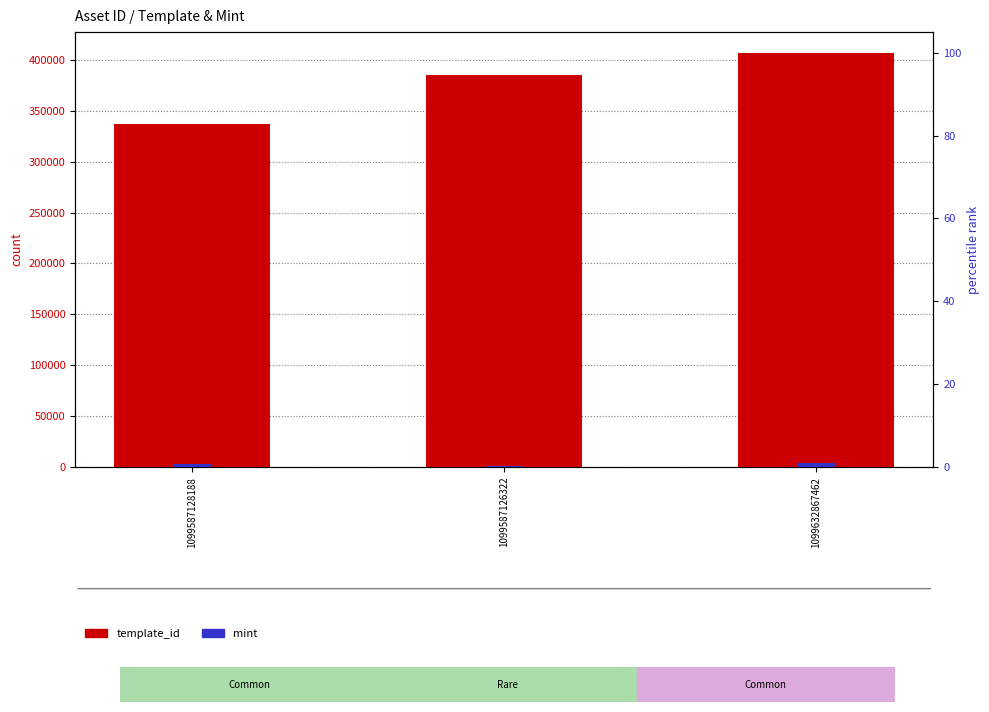

Does the chart contain stacked bars?

No